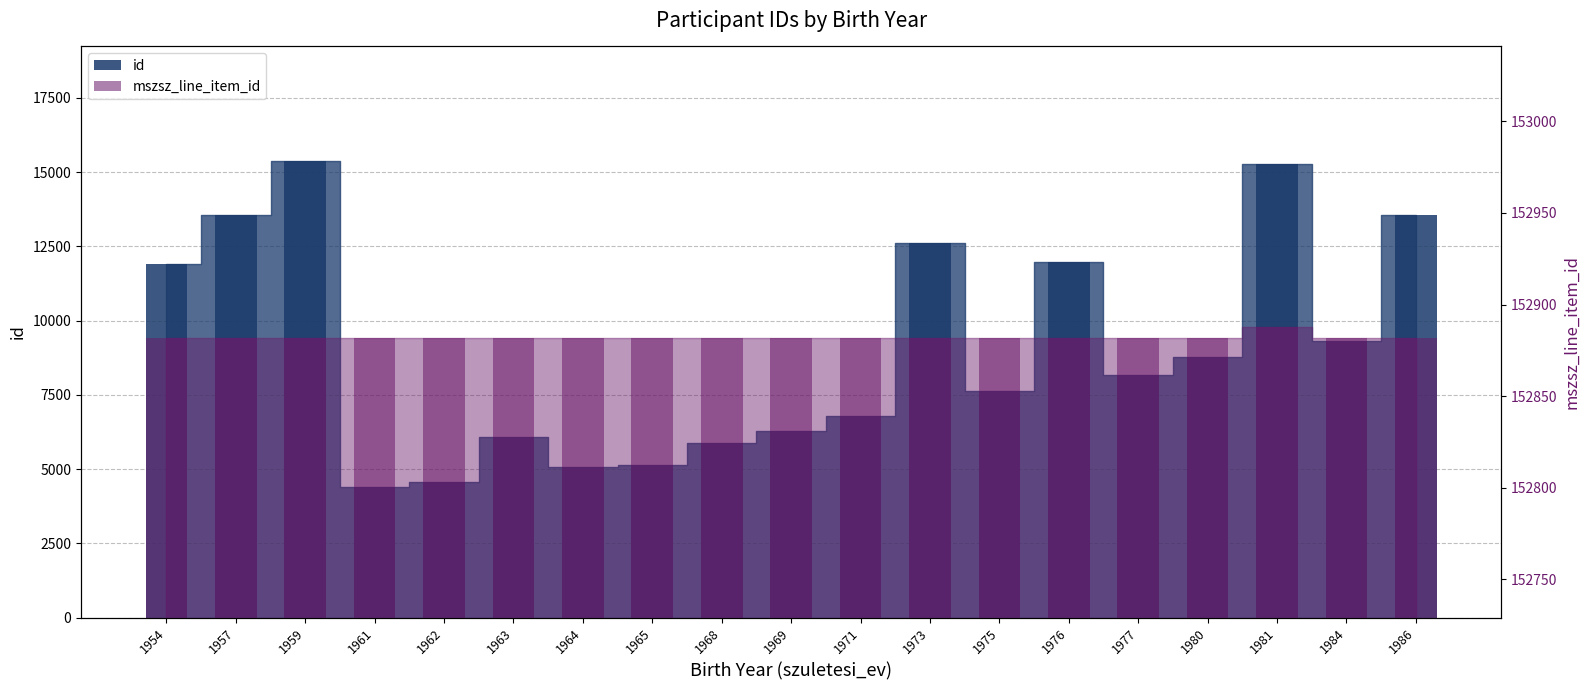

How many bars are there in total?

38